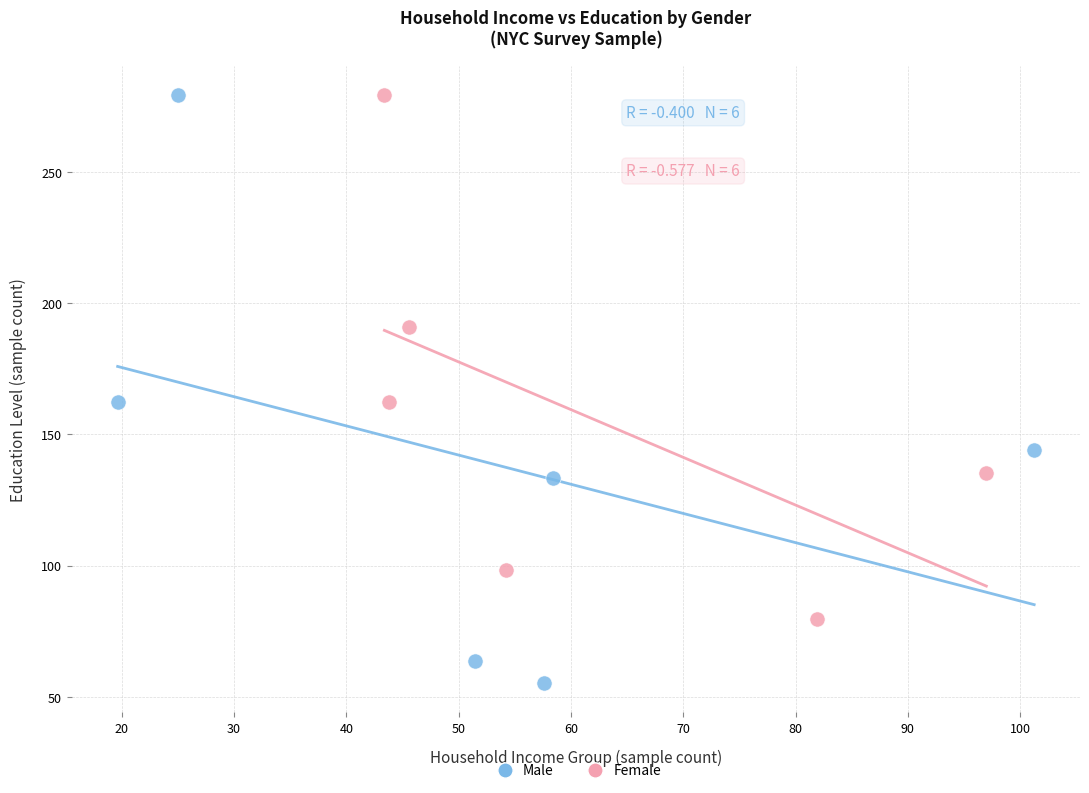

Which series reaches the minimum Y coordinate?

Male